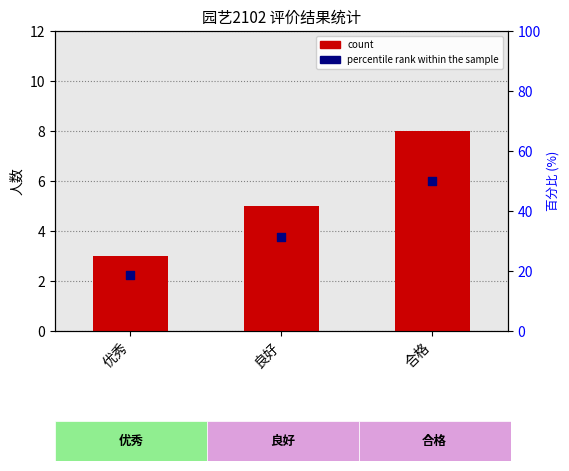

At which category is the sum across all series the highest?

合格